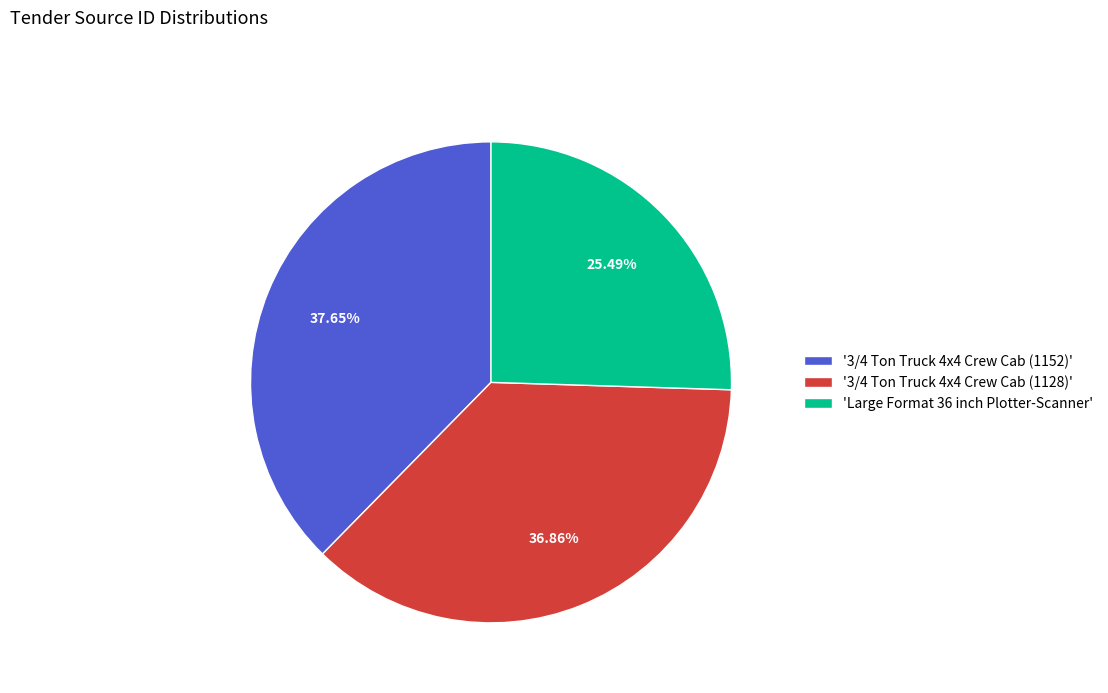

How many slices are in this pie chart?

3